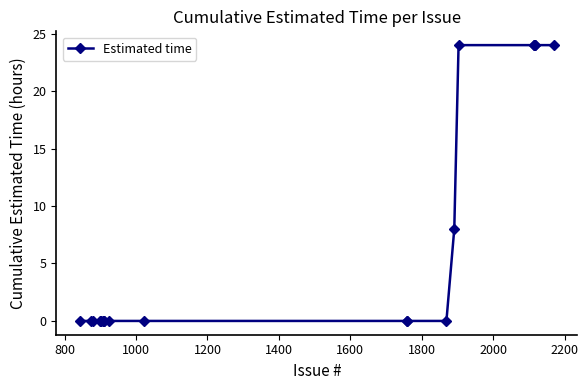

How many data points does each series have?

20